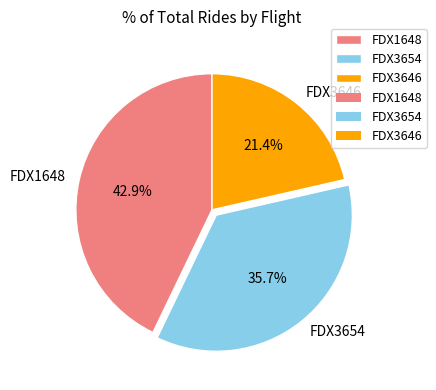

Which category has the smallest portion of the pie?

FDX3646